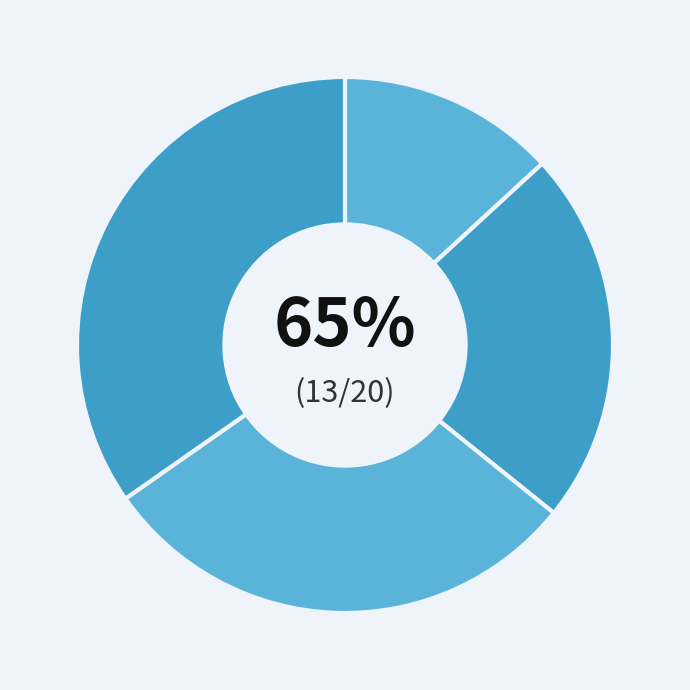

To the nearest percent, what is the difference between the largest and smallest slice percentages?

22%